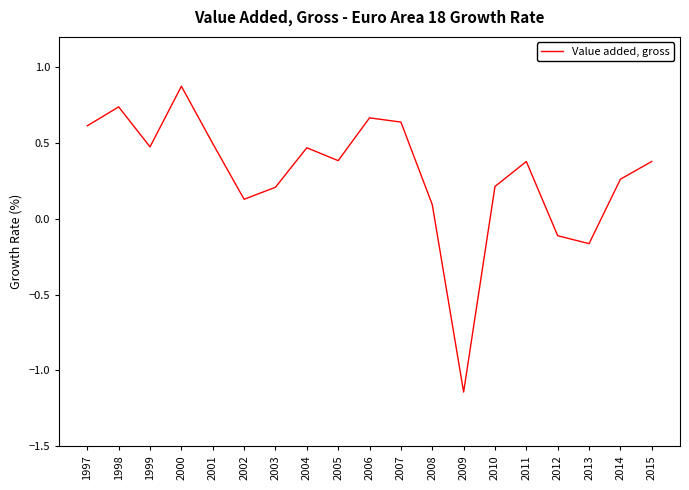

How many negative values are there?

3